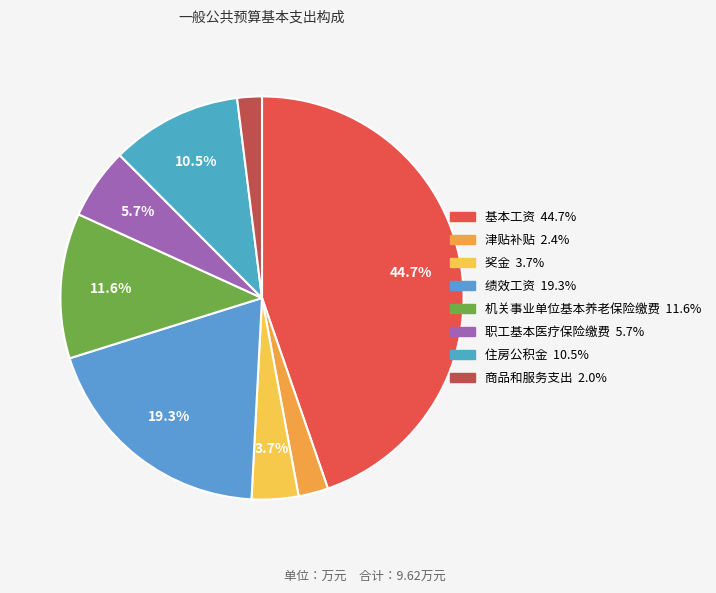

What percentage is the 津贴补贴 slice, to the nearest percent?

2%